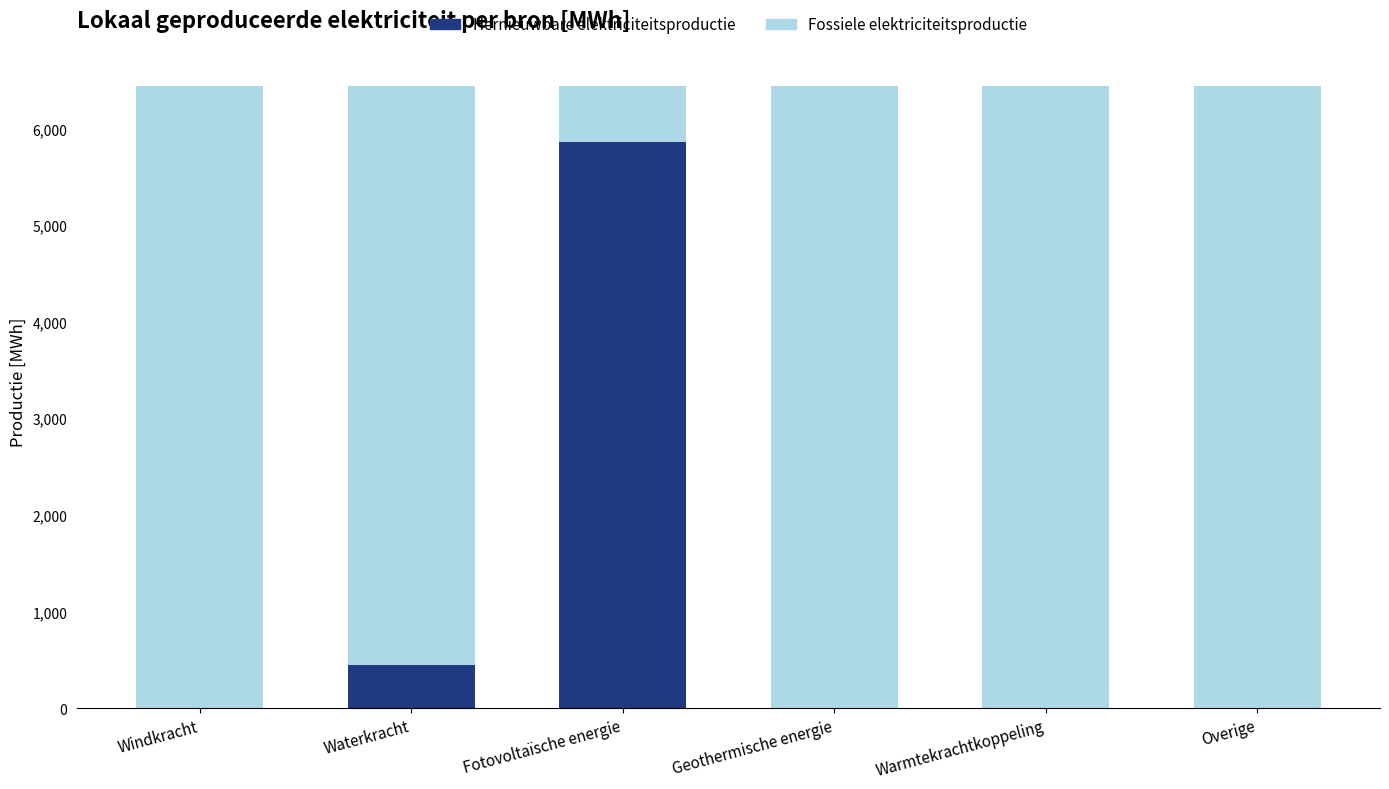

Are the bars horizontal?

No